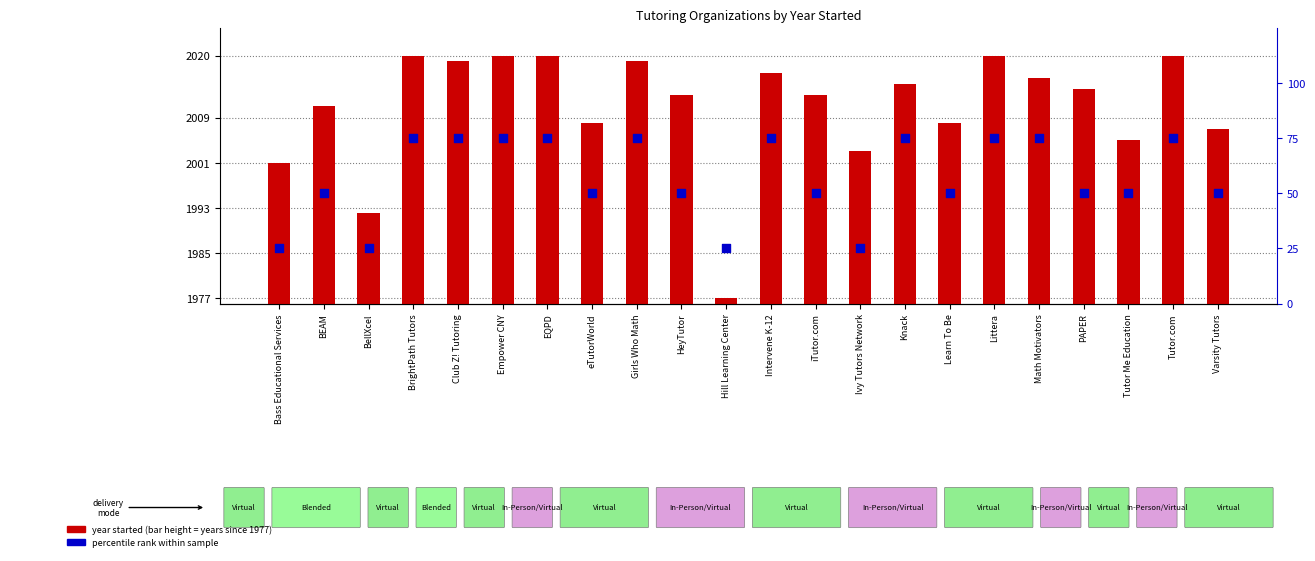

Which series has the largest total across all categories?

percentile rank